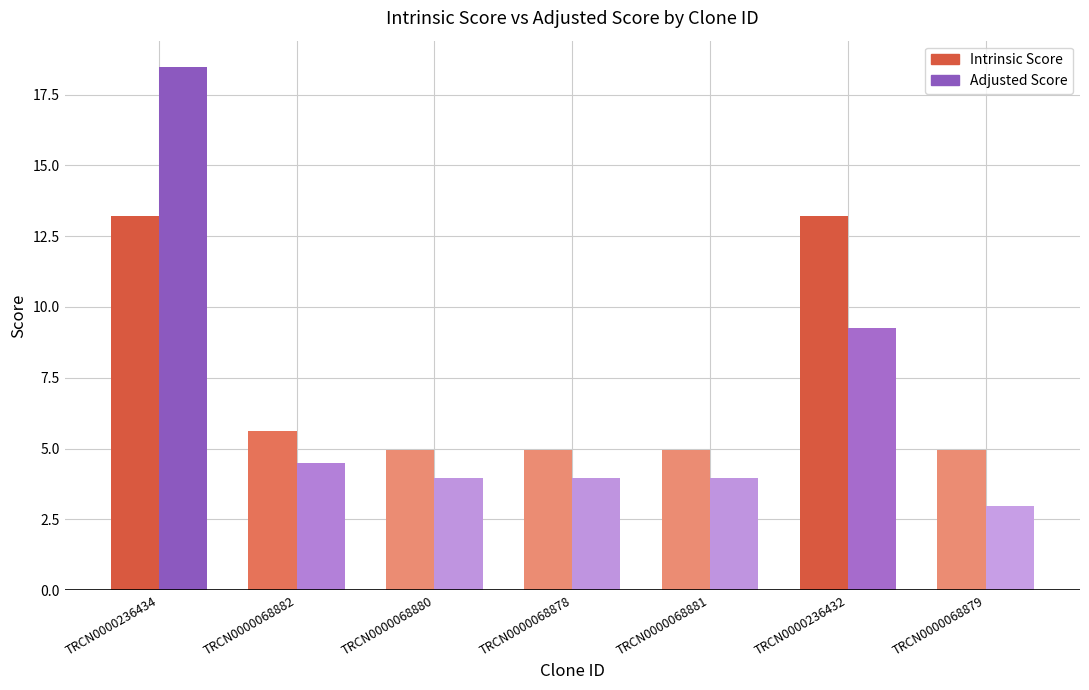

Are the bars horizontal?

No